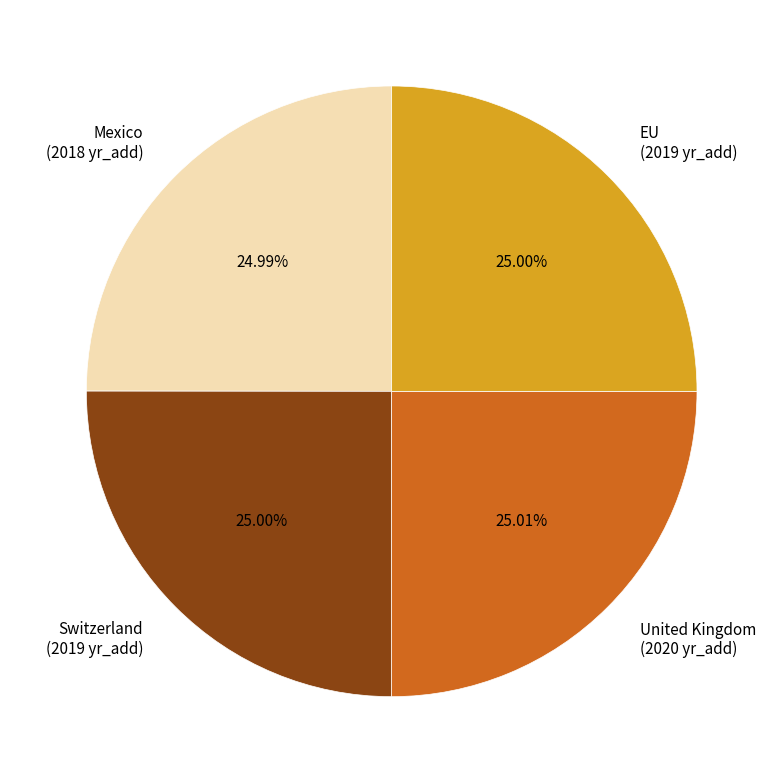

Approximately how many times larger is the value at Switzerland (2019 yr_add) compared to Mexico (2018 yr_add)?

1.0